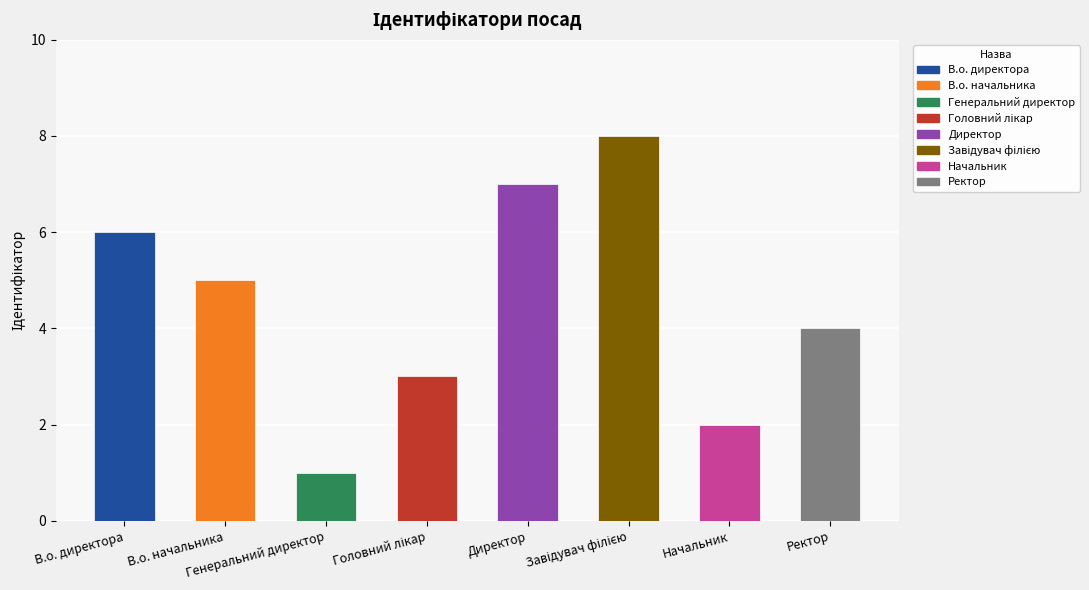

What is the sum of all values?

36